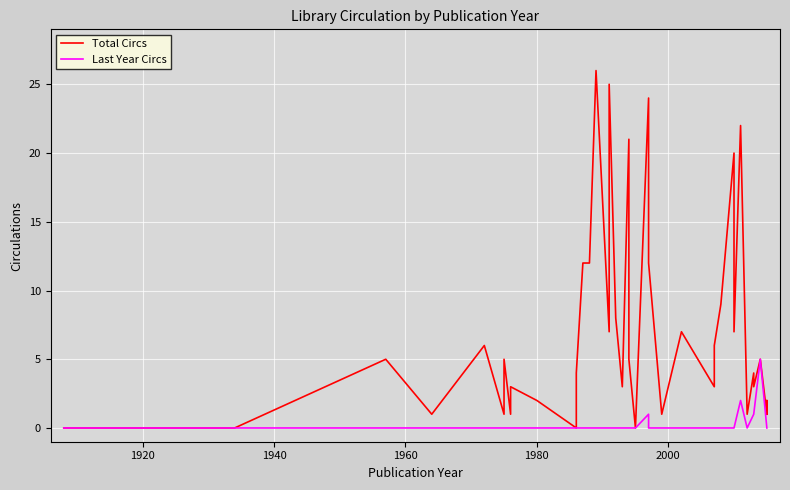

How many positive values does the Total Circs series have?

36